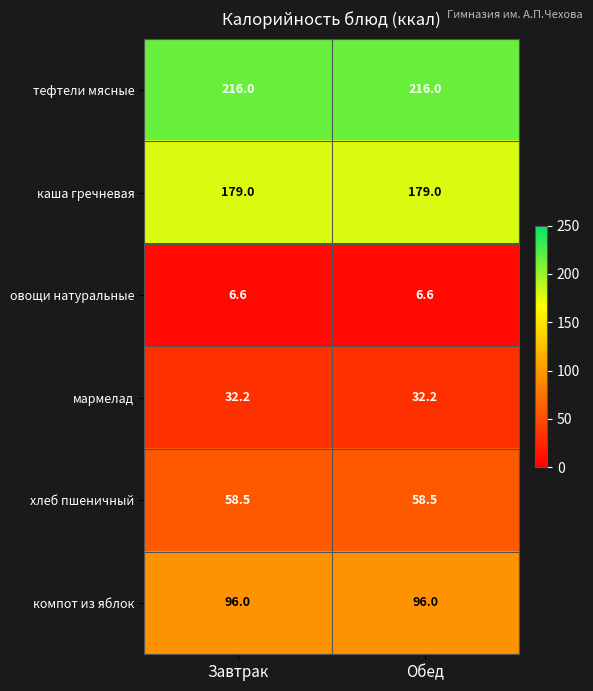

Reading left to right, what are all the values shown in this chart?

тефтели мясные: Завтрак=216.0	Обед=216.0
каша гречневая: Завтрак=179.0	Обед=179.0
овощи натуральные: Завтрак=6.6	Обед=6.6
мармелад: Завтрак=32.2	Обед=32.2
хлеб пшеничный: Завтрак=58.5	Обед=58.5
компот из яблок: Завтрак=96.0	Обед=96.0